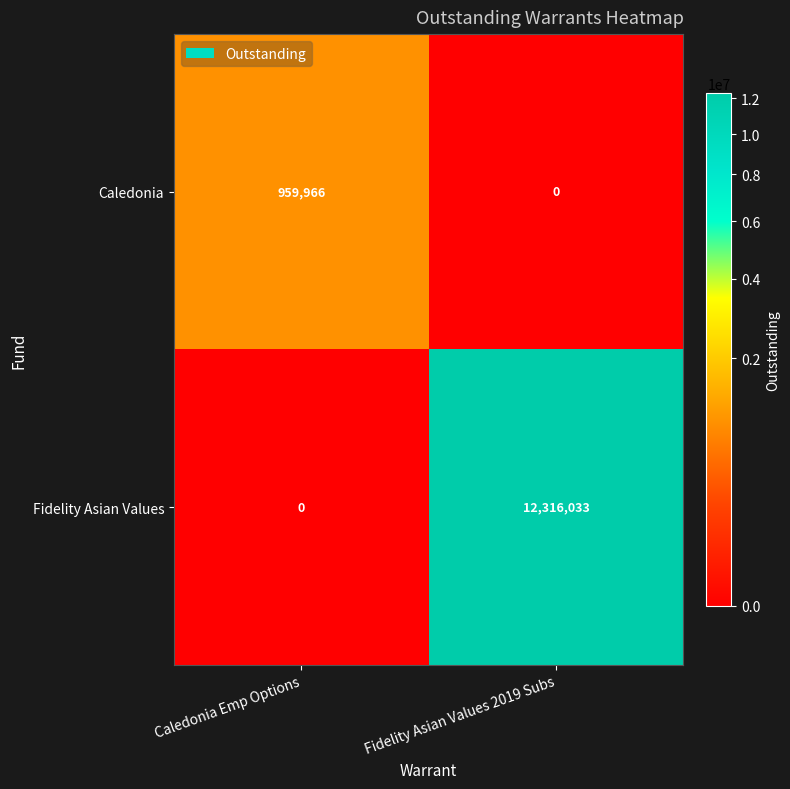

Which label corresponds to the largest value in the chart?

Fidelity Asian Values 2019 Subs